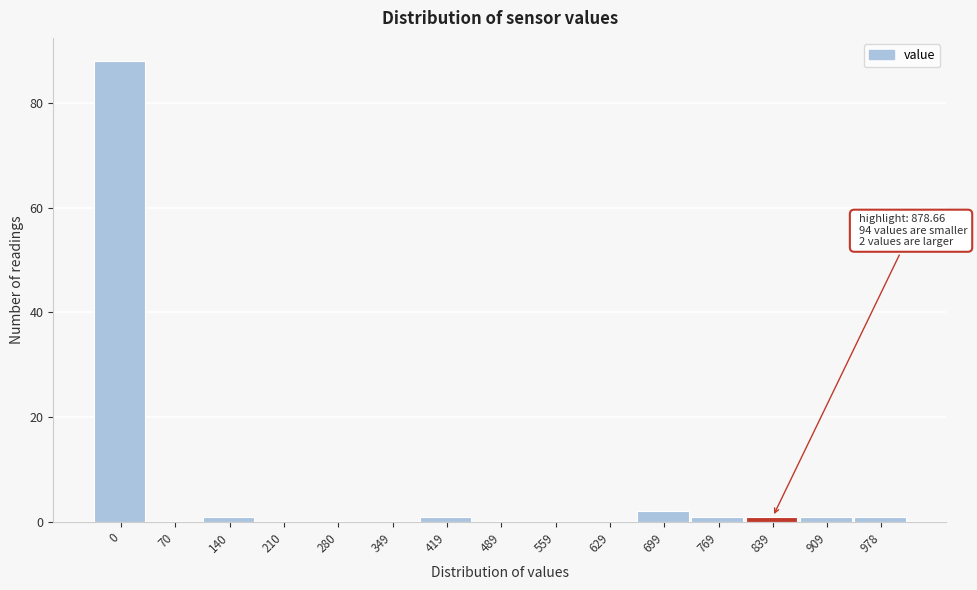

Reading right to left, extract all data points from this chart.

978=1	909=1	839=1	769=1	699=2	629=0	559=0	489=0	419=1	349=0	280=0	210=0	140=1	70=0	0=88